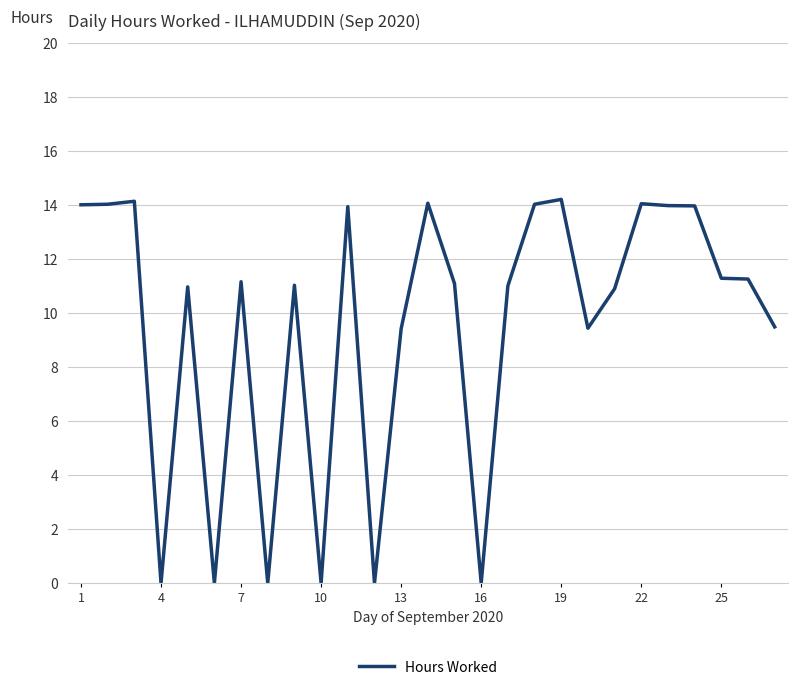

What is the difference between the maximum and minimum values?

14.2